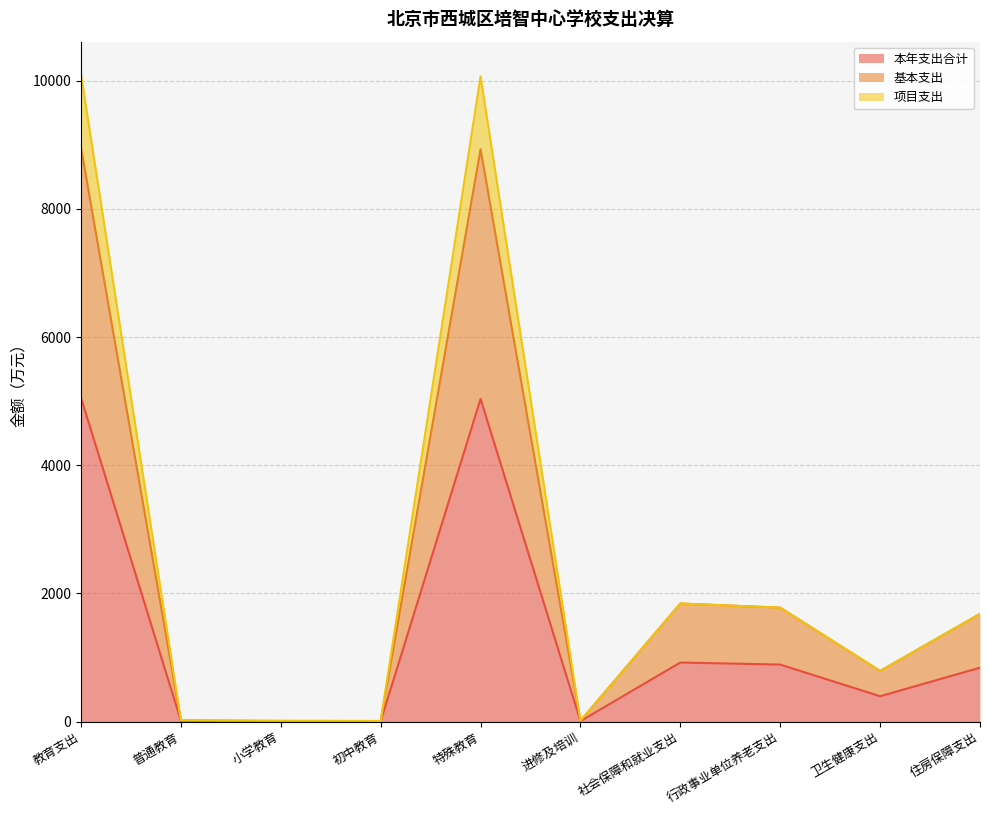

What is the difference between the maximum and minimum values in the 项目支出 series?

10095.7